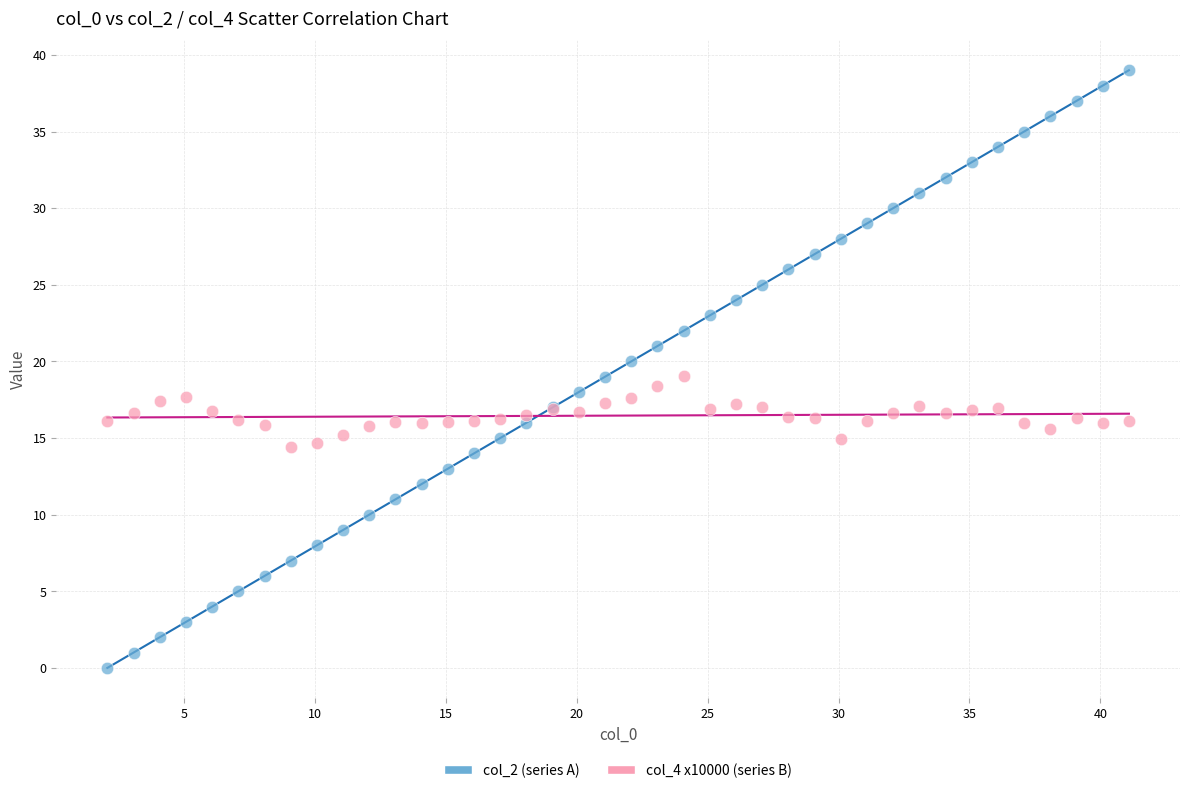

What is the X range (max minus min) for the scatter plot?

39.0